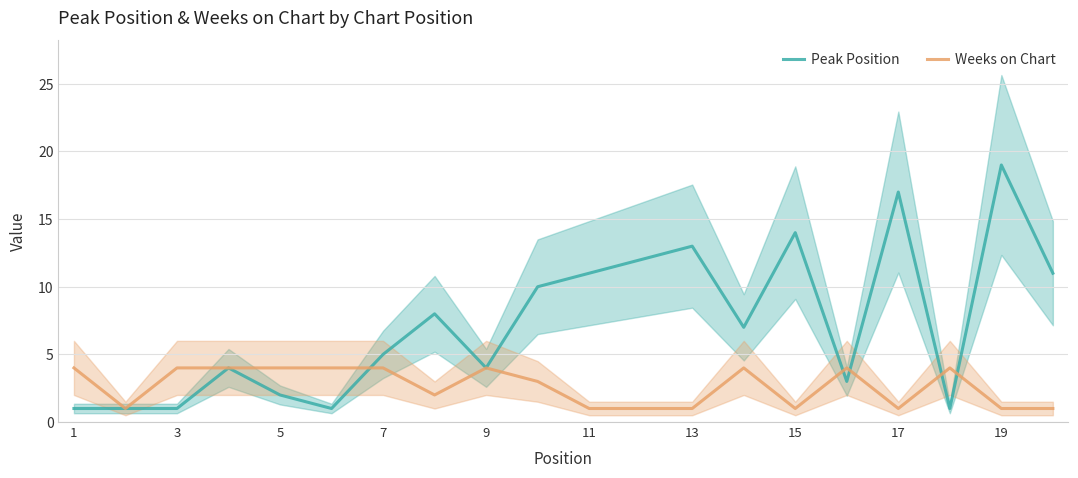

What is the sum of all Weeks on Chart values?

53